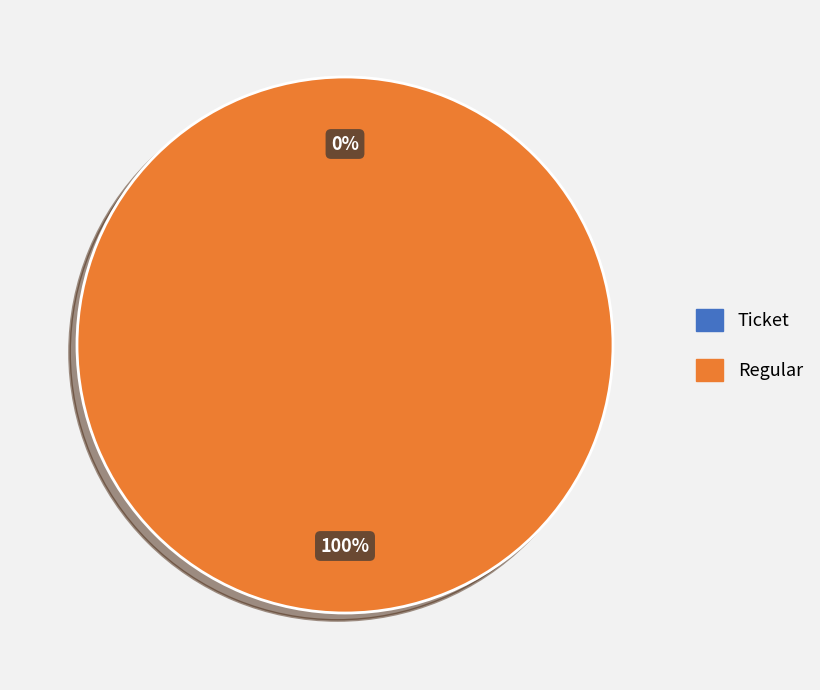

What percentage is the Regular slice, to the nearest percent?

100%